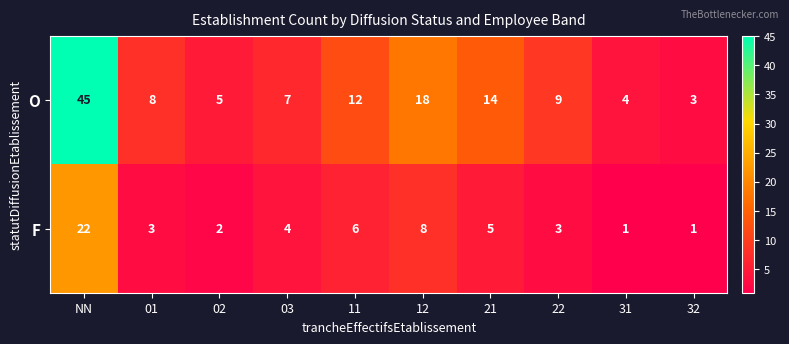

Which series has the largest range (max minus min)?

O